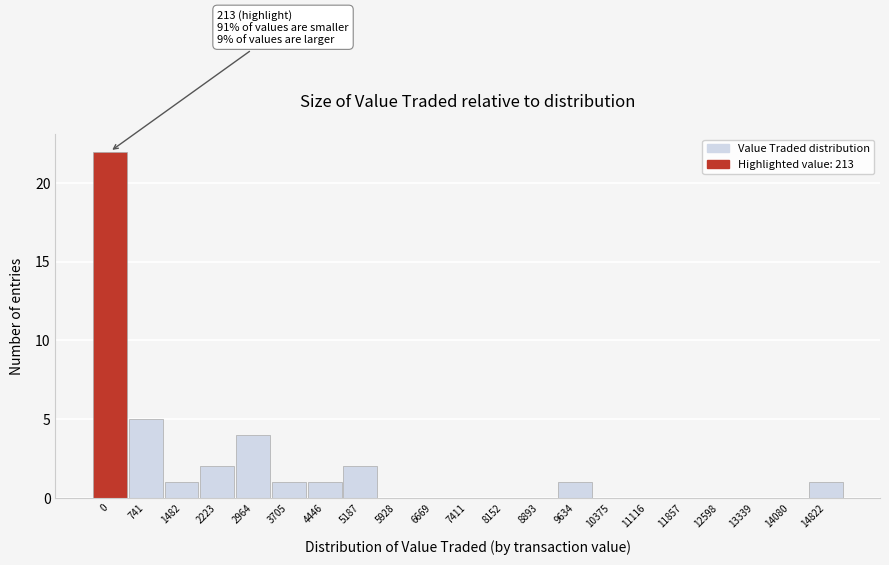

Reading right to left, transcribe all the data shown in this chart.

14822=1	14080=0	13339=0	12598=0	11857=0	11116=0	10375=0	9634=1	8893=0	8152=0	7411=0	6669=0	5928=0	5187=2	4446=1	3705=1	2964=4	2223=2	1482=1	741=5	0=22